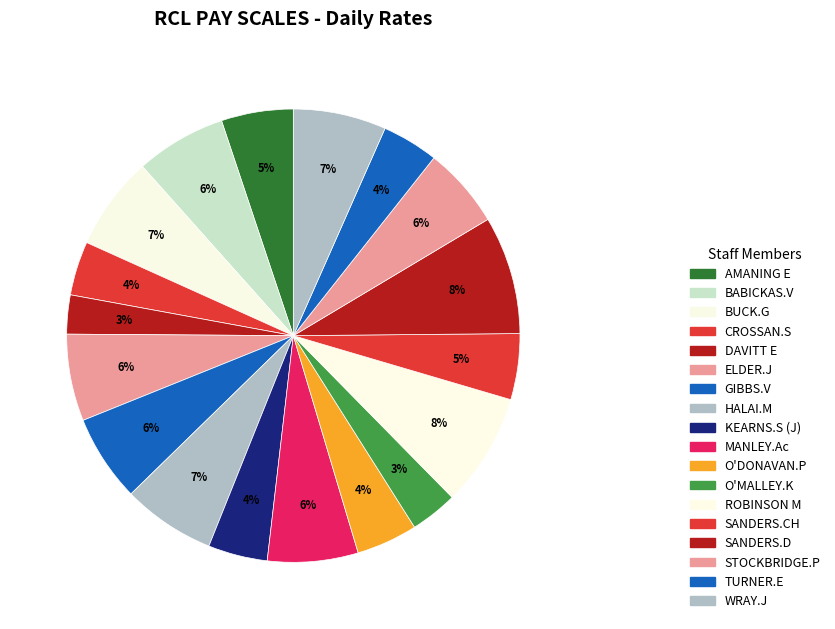

How many slices are in this pie chart?

18